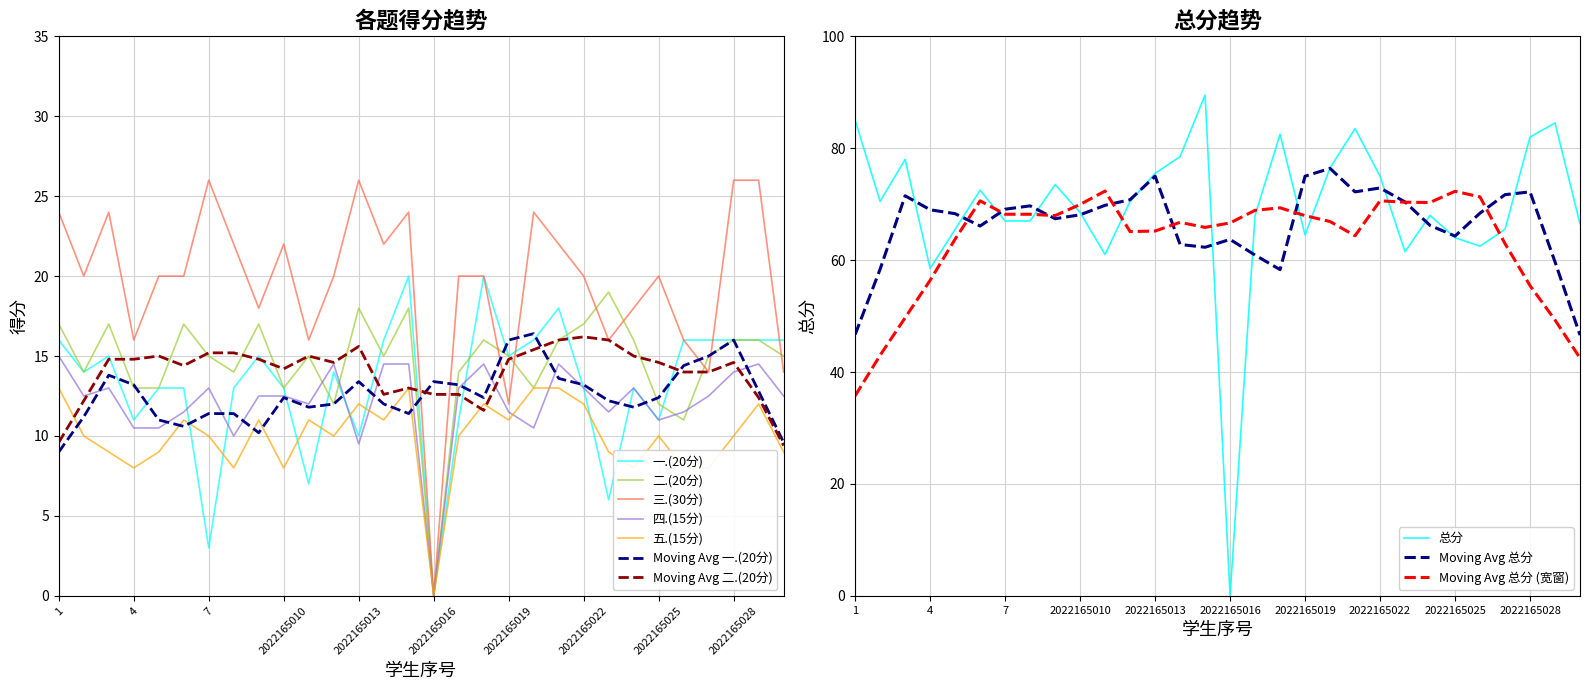

True or false: 四.(15分) has a value of 14.0 at 2022165028.

True